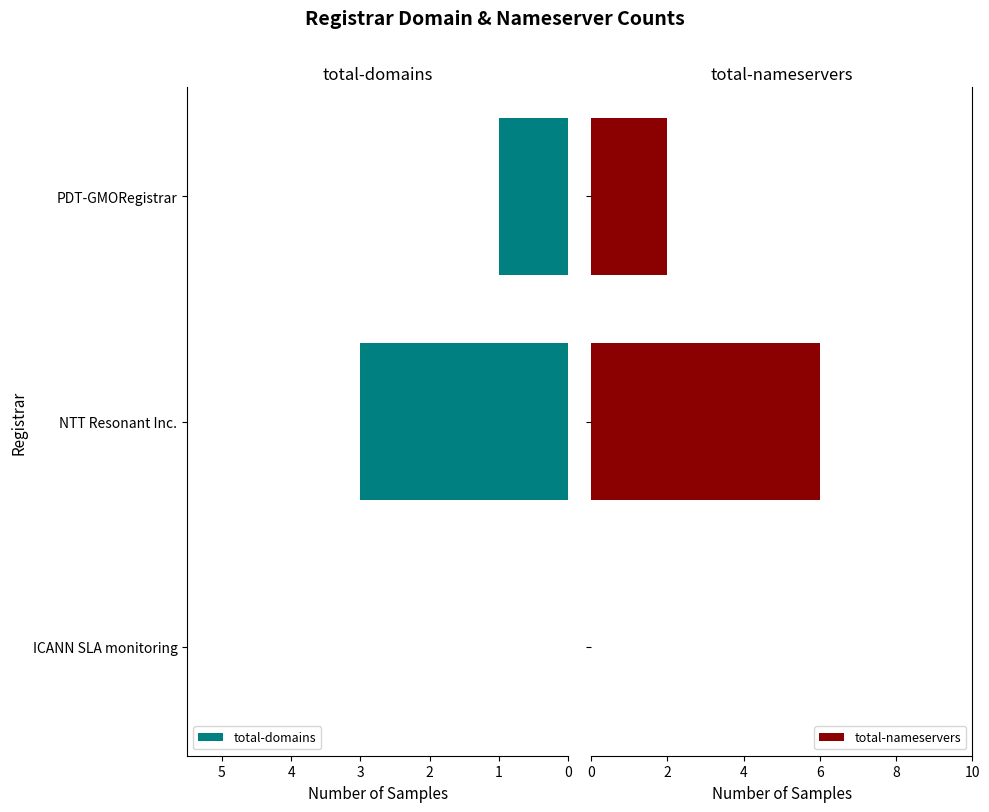

Which series has the largest total across all categories?

total-nameservers